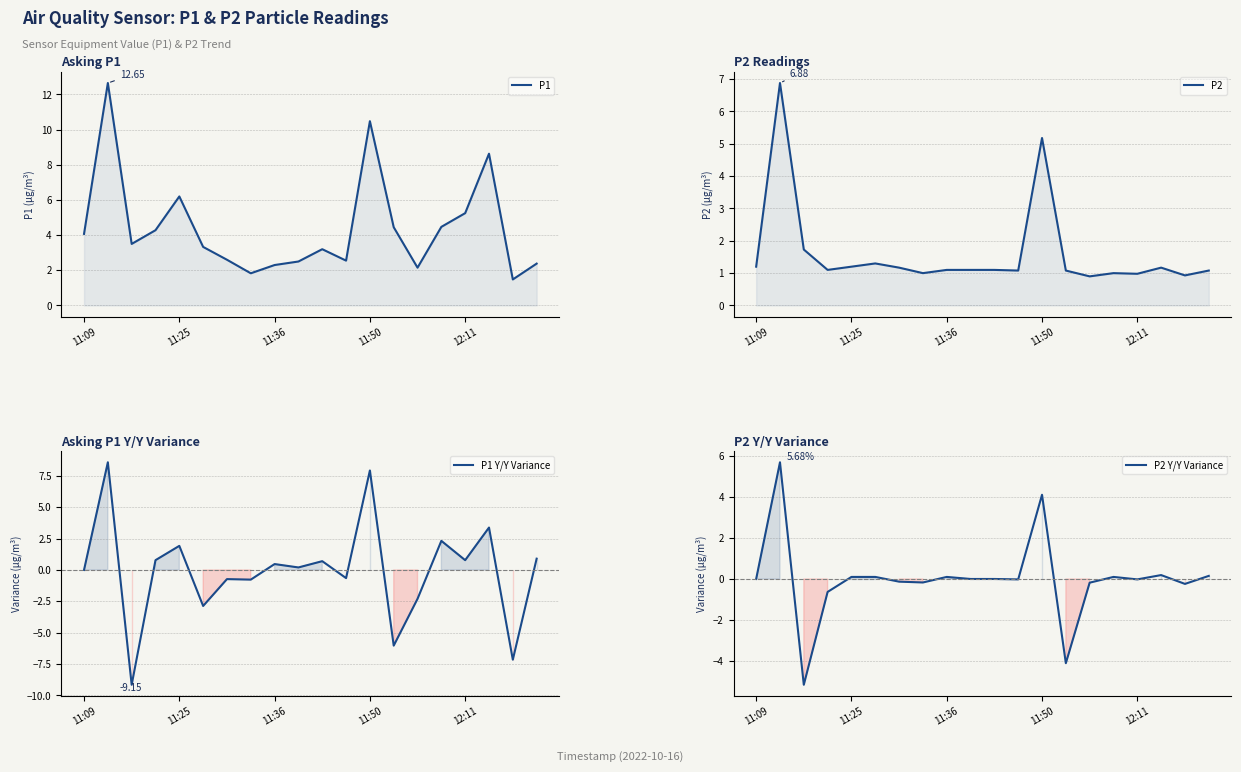

What is the greatest value displayed?

12.7